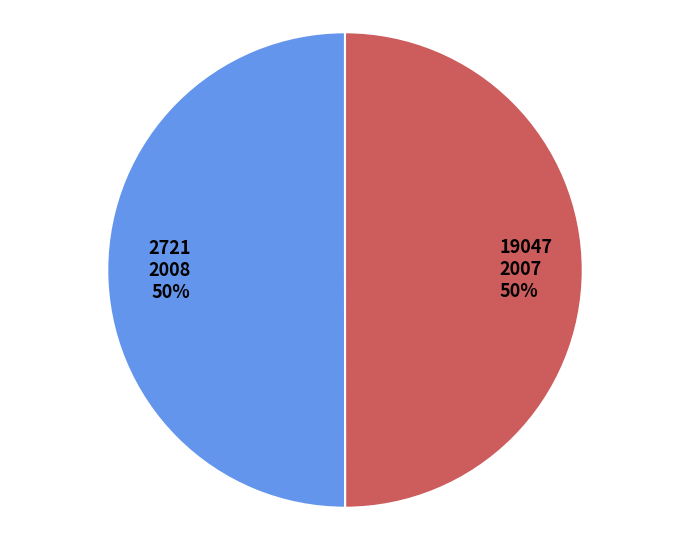

The 19047 slice represents 62% of the pie. True or false?

False